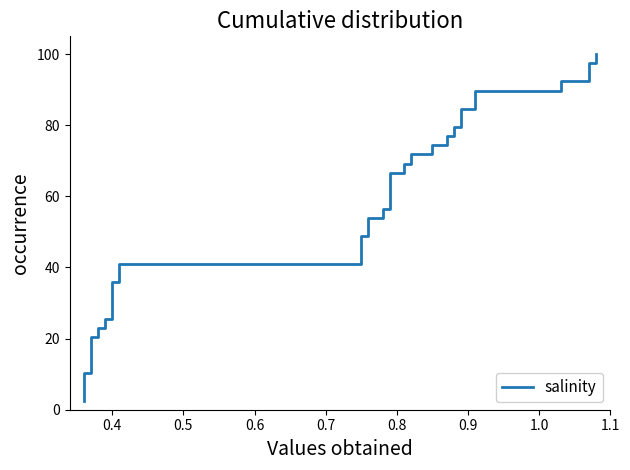

The chart shows a value of 56.5 at 14. True or false?

False